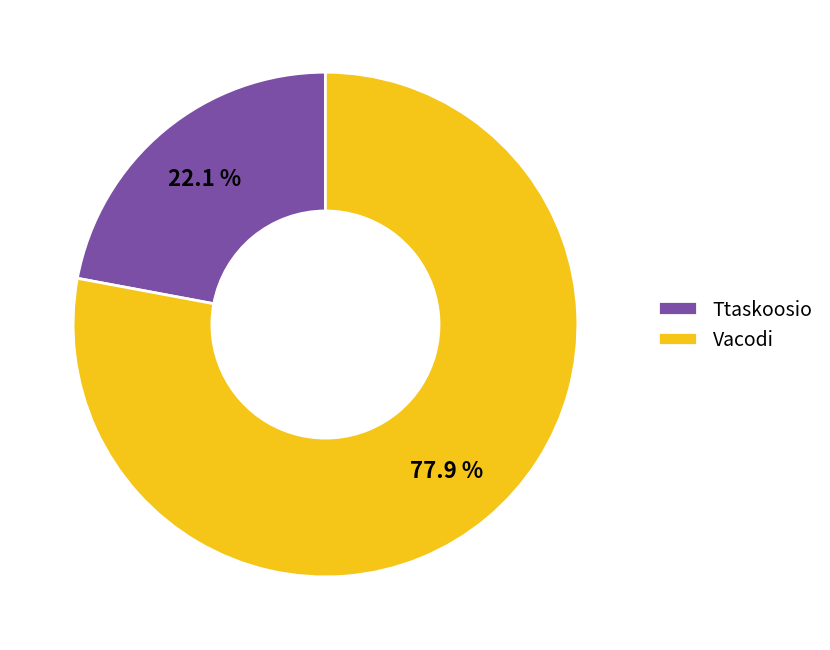

True or false: Ttaskoosio accounts for 13% of the total.

False